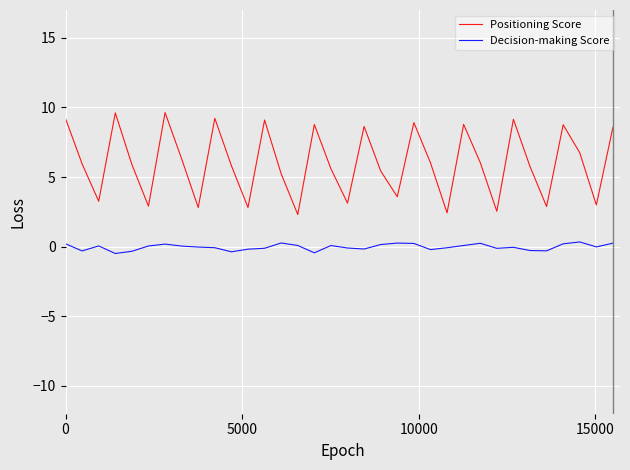

What is the difference between the maximum and minimum values in the Positioning Score series?

7.3